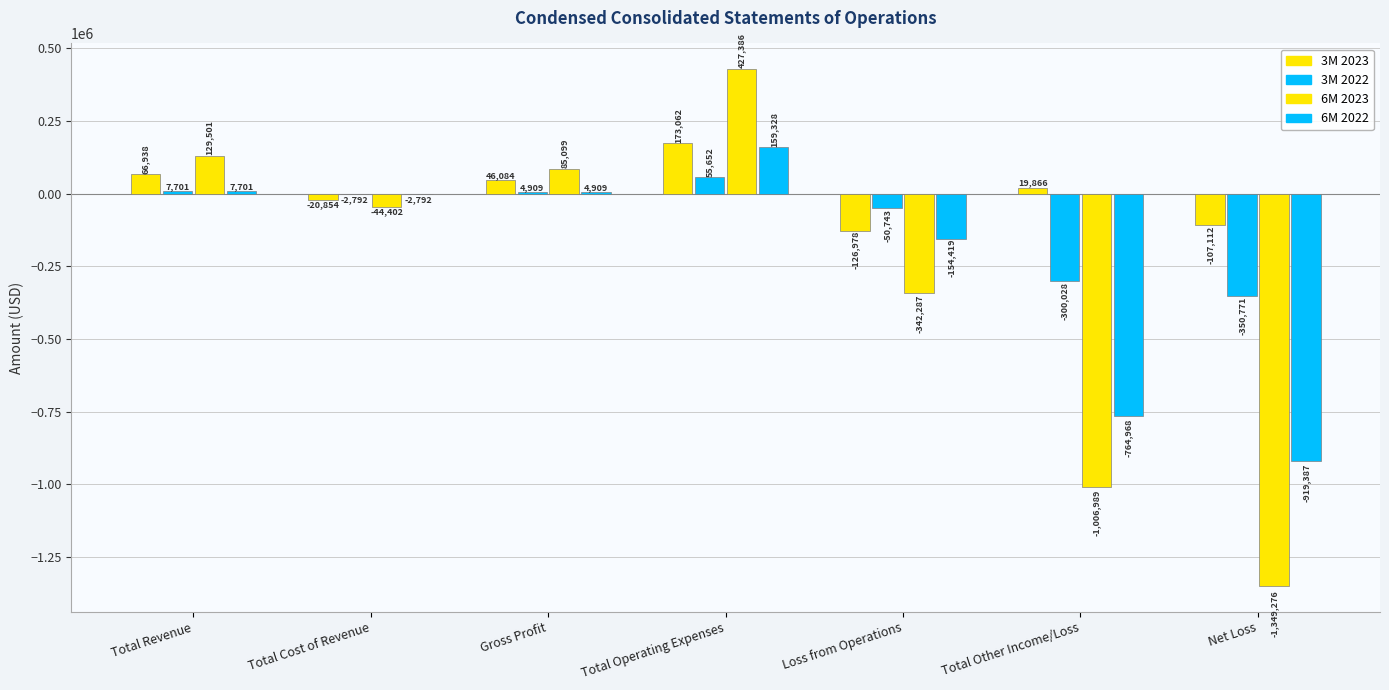

What is the difference between the highest and lowest values at Gross Profit?

80190